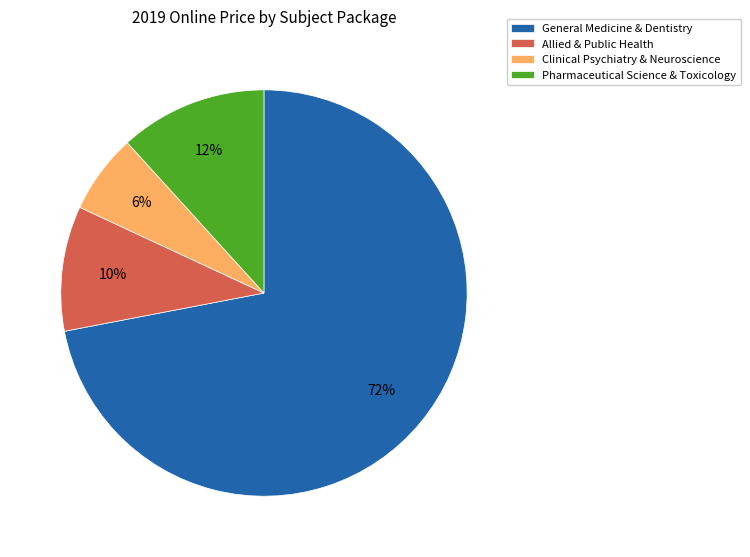

Which category has the biggest portion of the pie?

General Medicine & Dentistry